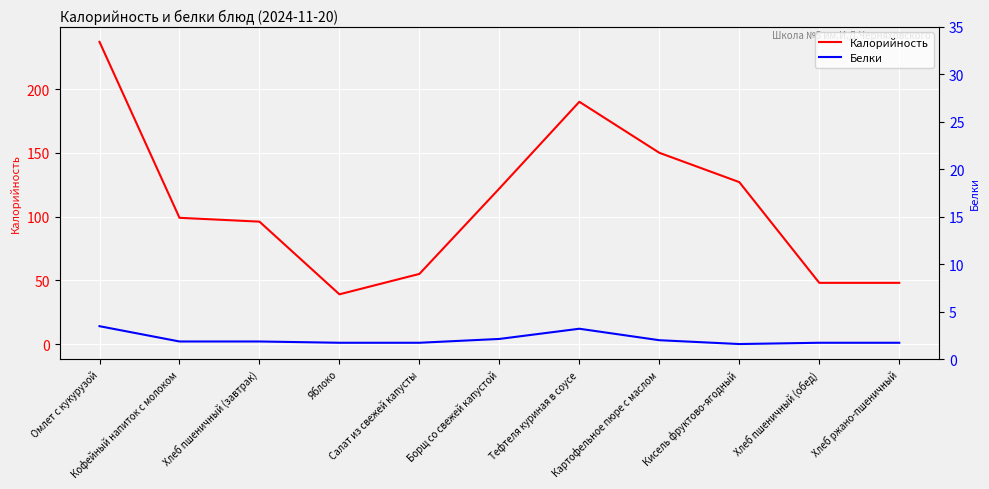

What is the difference between the Белки values at Кисель фруктово-ягодный and Хлеб ржано-пшеничный?

1